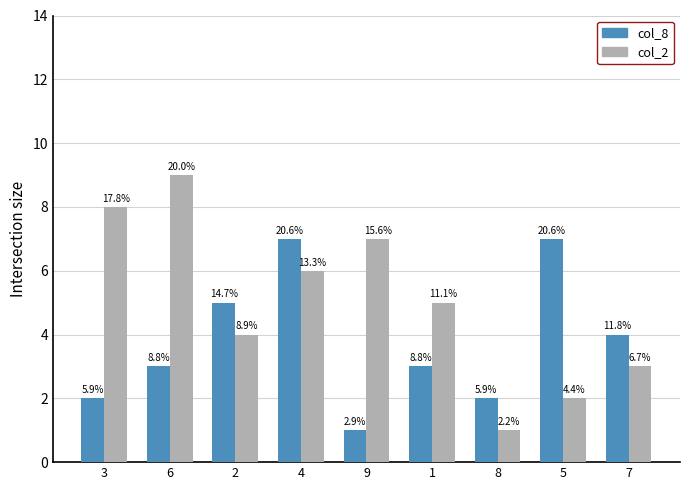

Does the chart contain stacked bars?

No